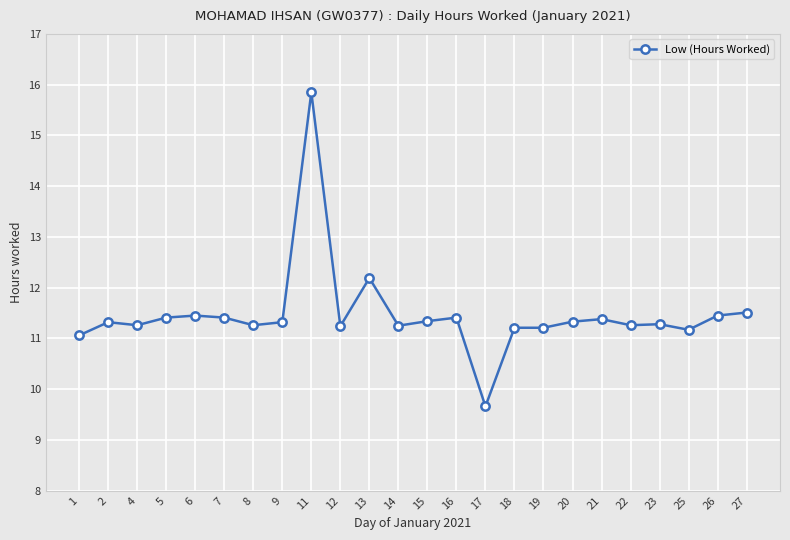

What is the smallest value displayed?

9.7